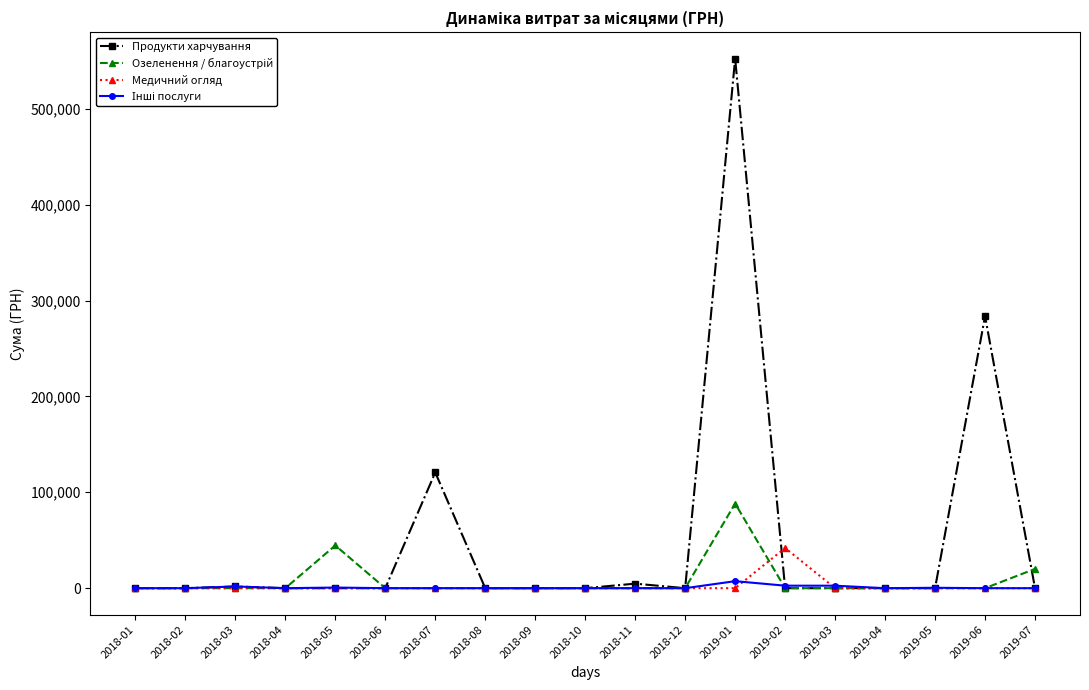

Does the chart have visible grid lines?

No